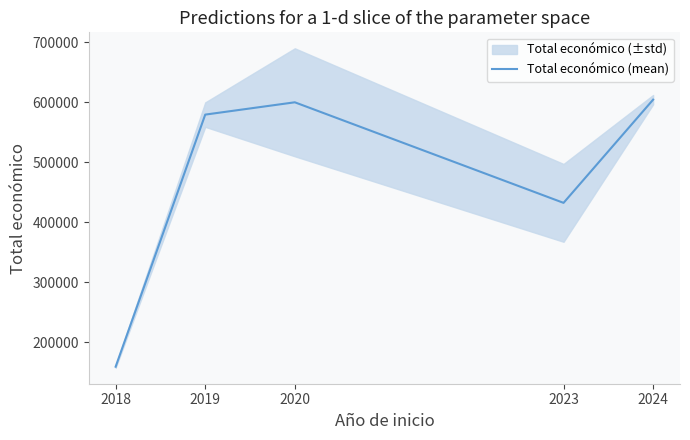

Rank the categories by value from lowest to highest.

2018, 2023, 2019, 2020, 2024